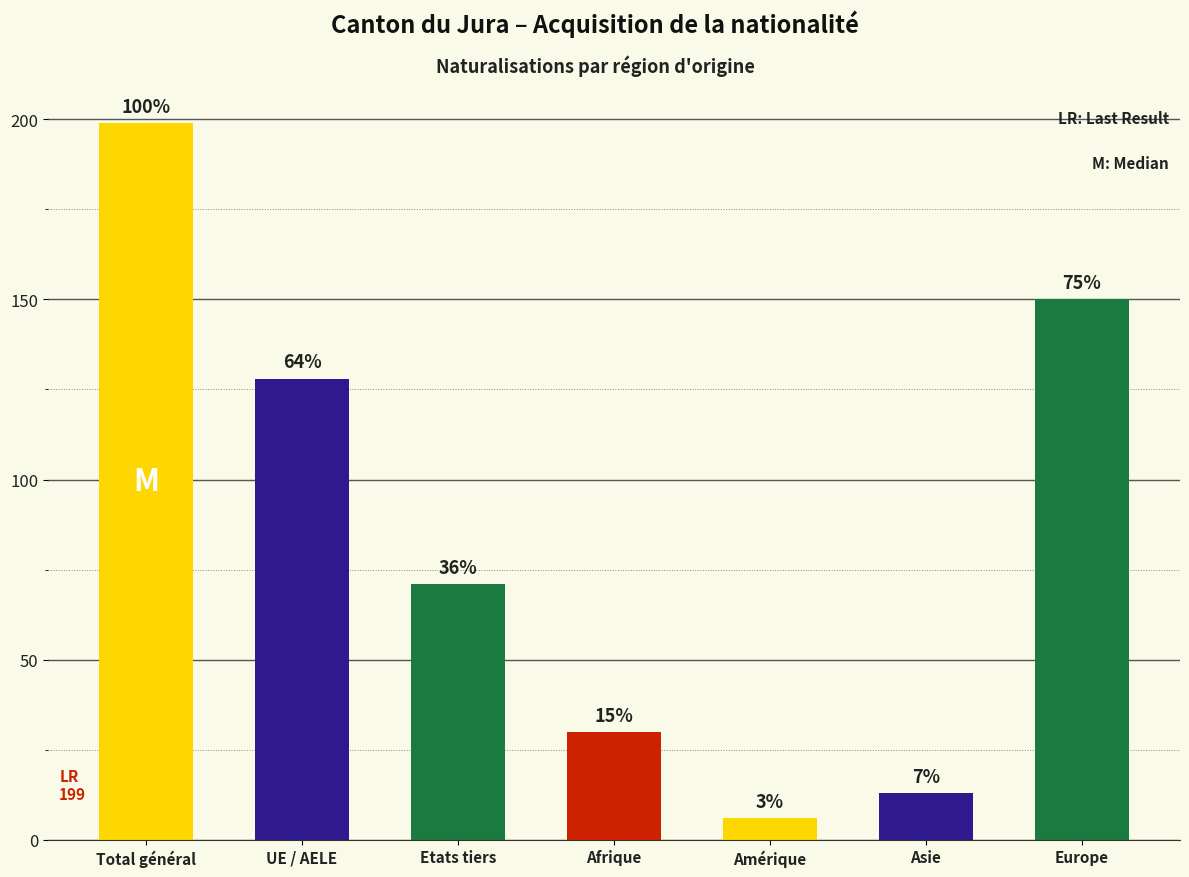

Are the bars horizontal?

No